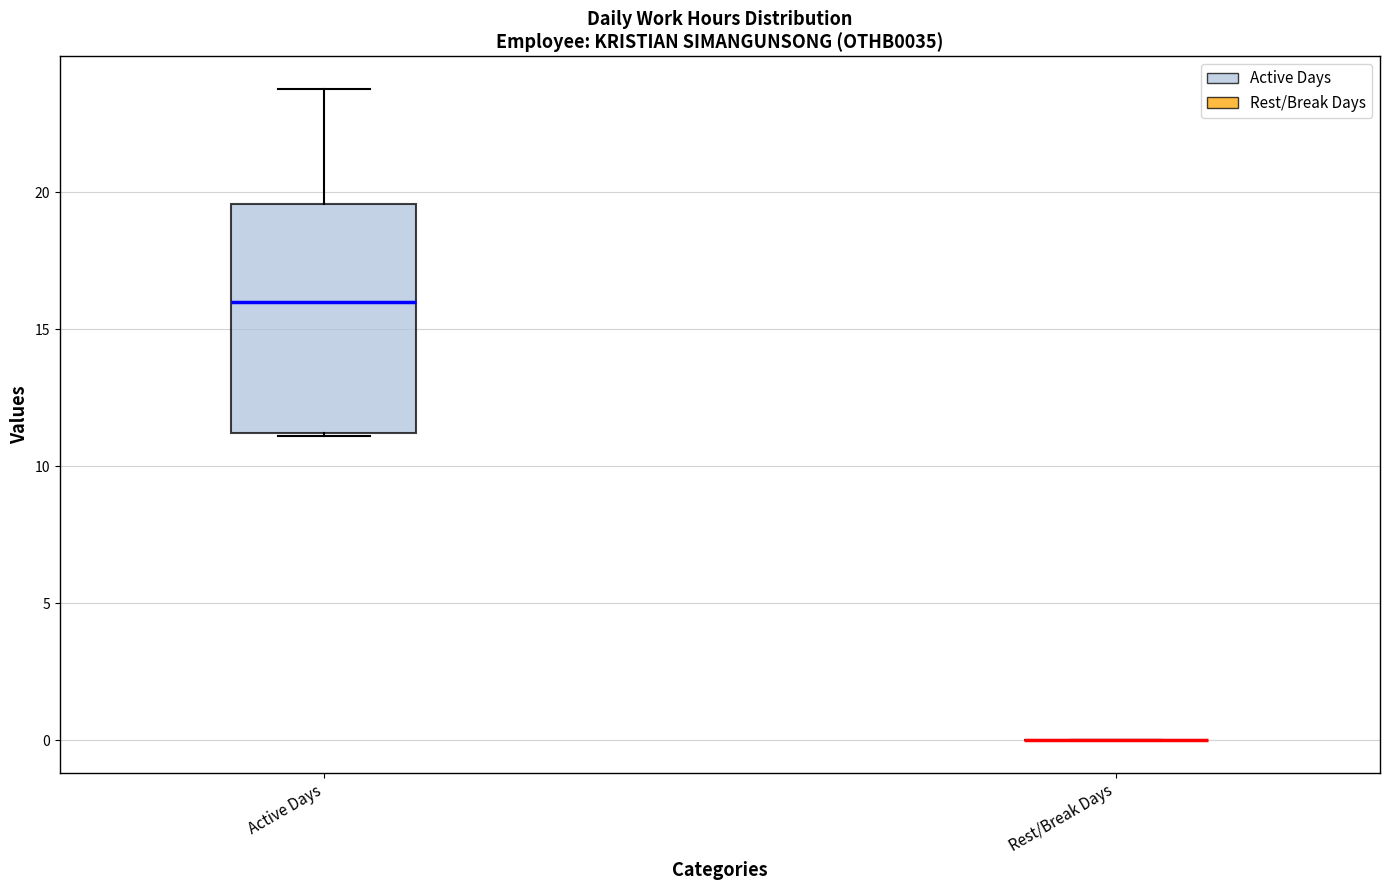

Reading left to right, read every box against the y-axis: the position of its median line, the range the box covers, and the ends of its whiskers. The values are not printed on the chart, so give them approximately, as read against the axis.

Active Days: median 16.0, box 11.0 to 19.5, whiskers 11.0 to 24.0
Rest/Break Days: box collapsed to a line at 0.0, whiskers 0.0 to 0.0